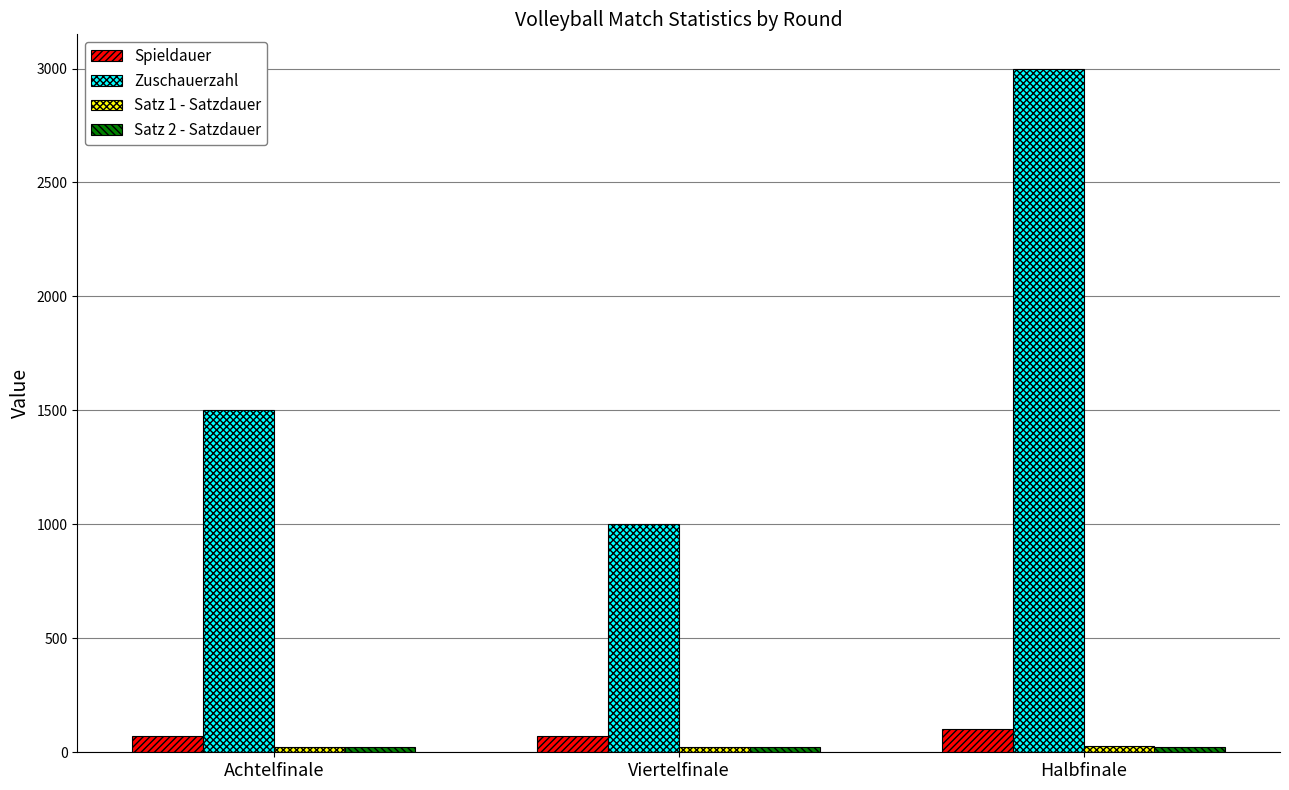

What is the label of the 1st bar from the left?

Achtelfinale